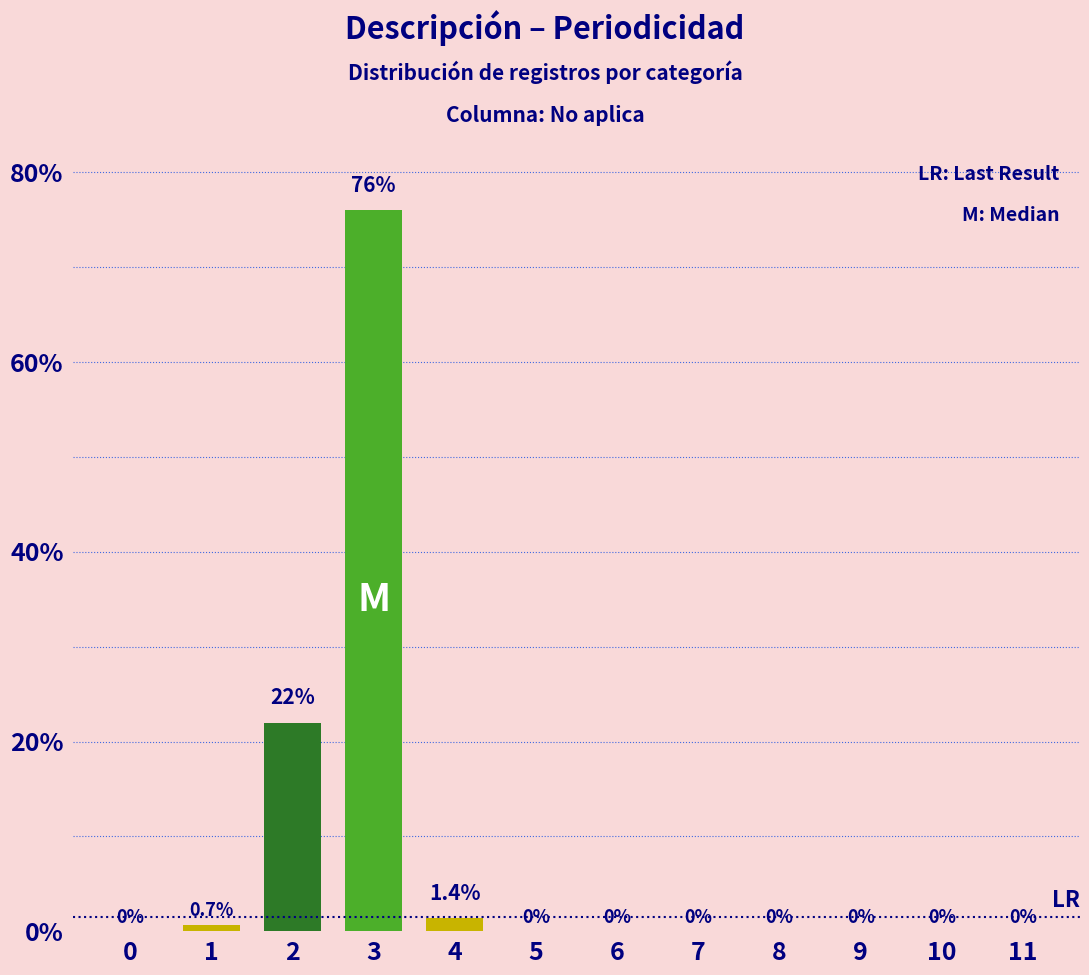

What is the sum of all values?

100.1